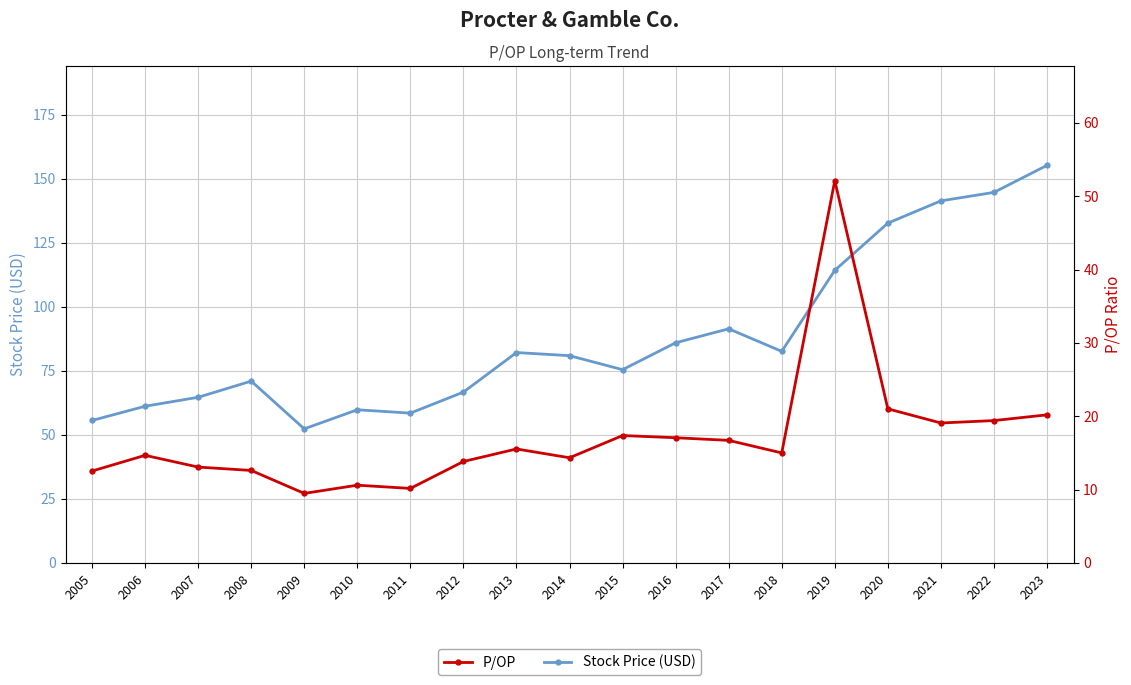

True or false: Stock Price (USD) and P/OP cross at least once.

False